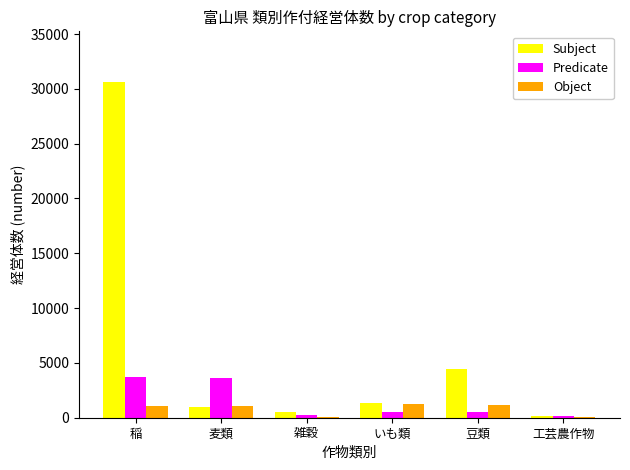

Between 稲 and 豆類, which series saw the biggest shift?

Subject